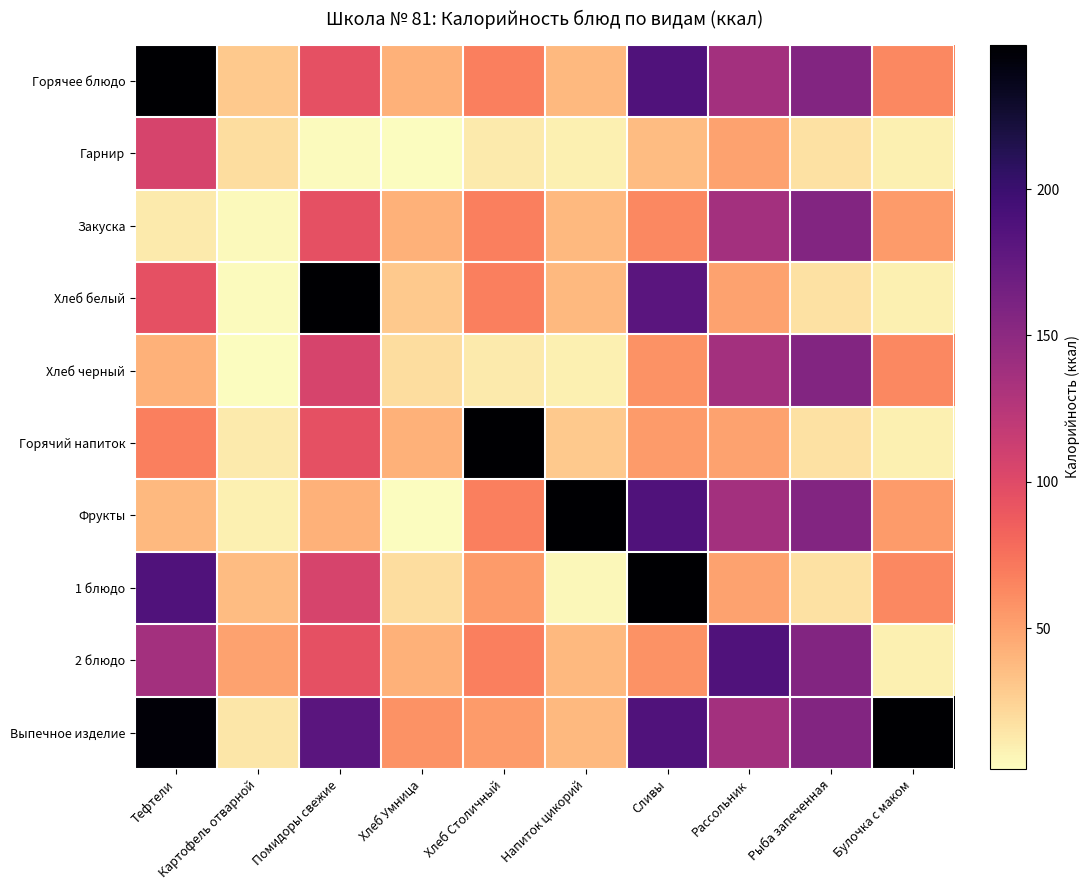

Which has a higher value, Помидоры свежие or Хлеб Умница?

Помидоры свежие